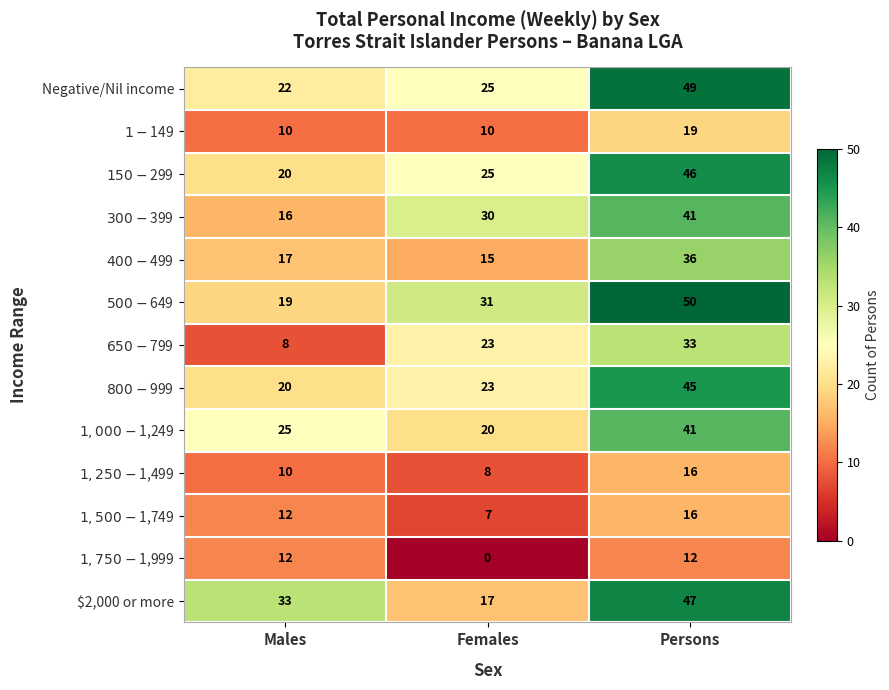

What is the sum of the $2,000 or more values at Females and Persons?

64